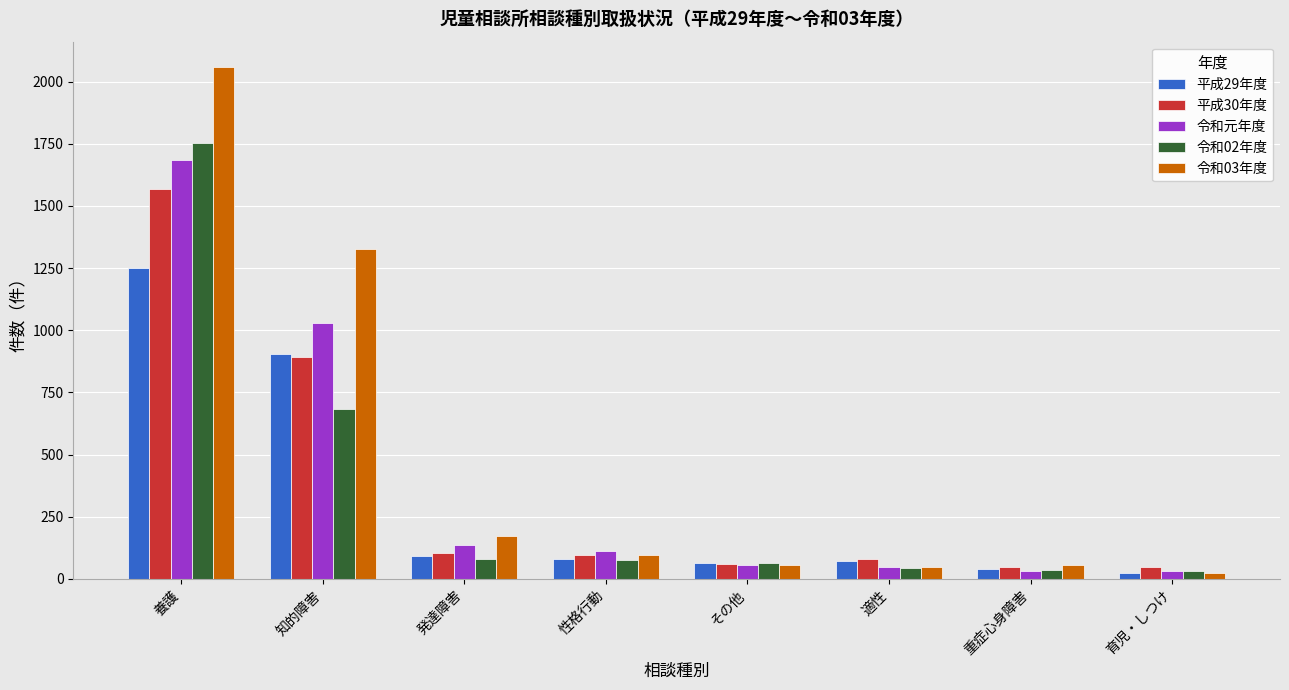

Which series has the largest range (max minus min)?

令和03年度